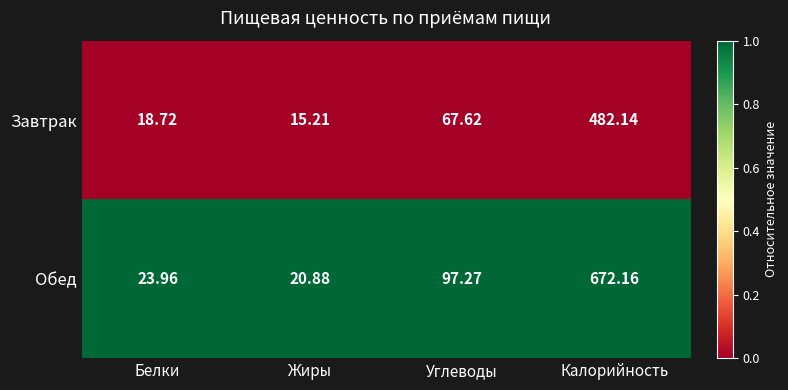

Which series has the largest total across all categories?

Обед